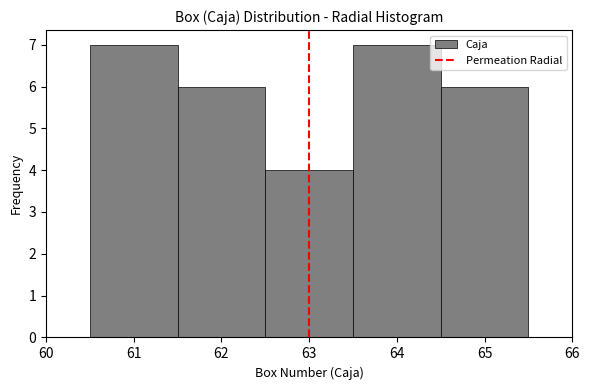

Reading left to right, transcribe this chart: for each bar, give the range it covers on the x-axis and its height. The values are not printed on the chart, so give them approximately, as read against the axis.

60.5 to 61.5: 7
61.5 to 62.5: 6
62.5 to 63.5: 4
63.5 to 64.5: 7
64.5 to 65.5: 6